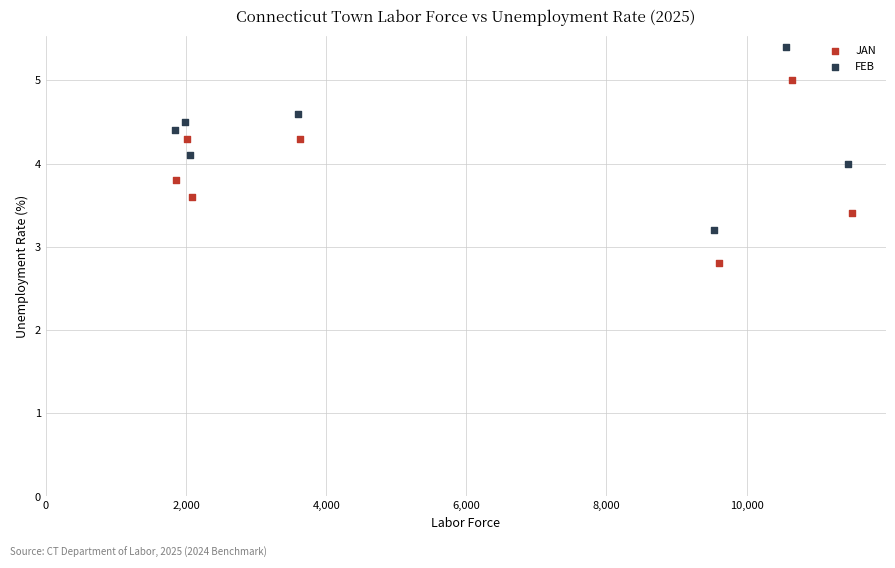

Which series reaches the maximum Y coordinate?

FEB